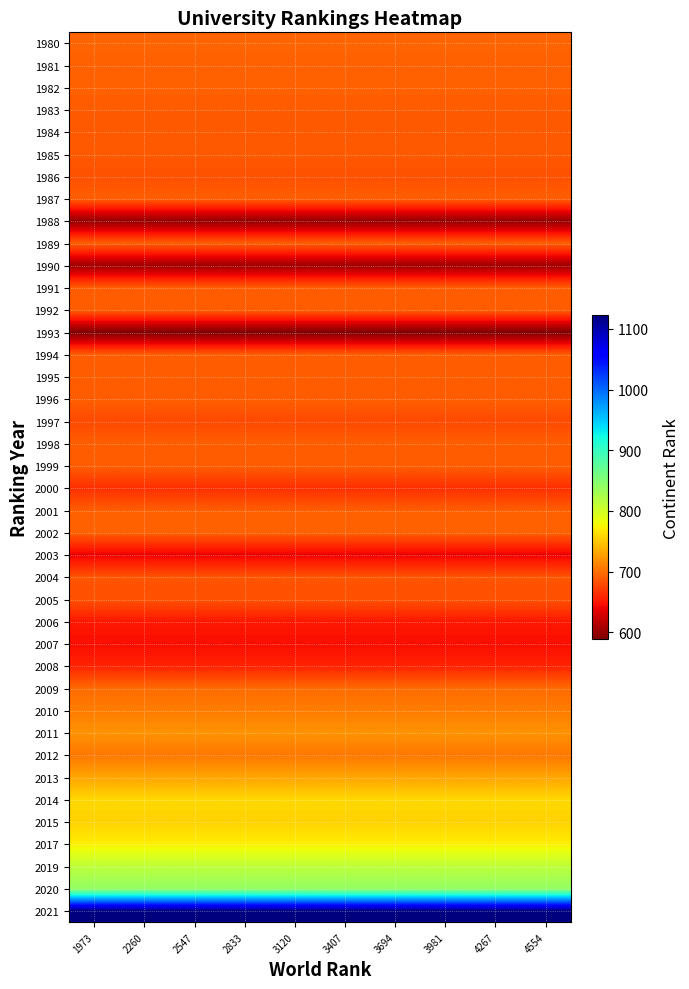

What is the spread (max minus min) of values at 3407?

533